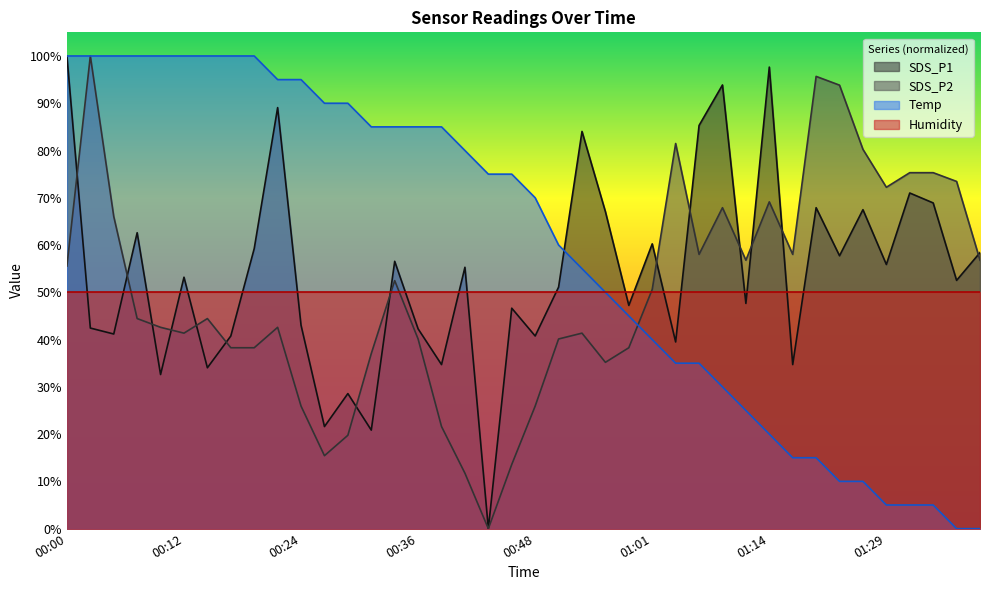

Where do SDS_P1 and Temp first cross each other?

00:51 and 00:54